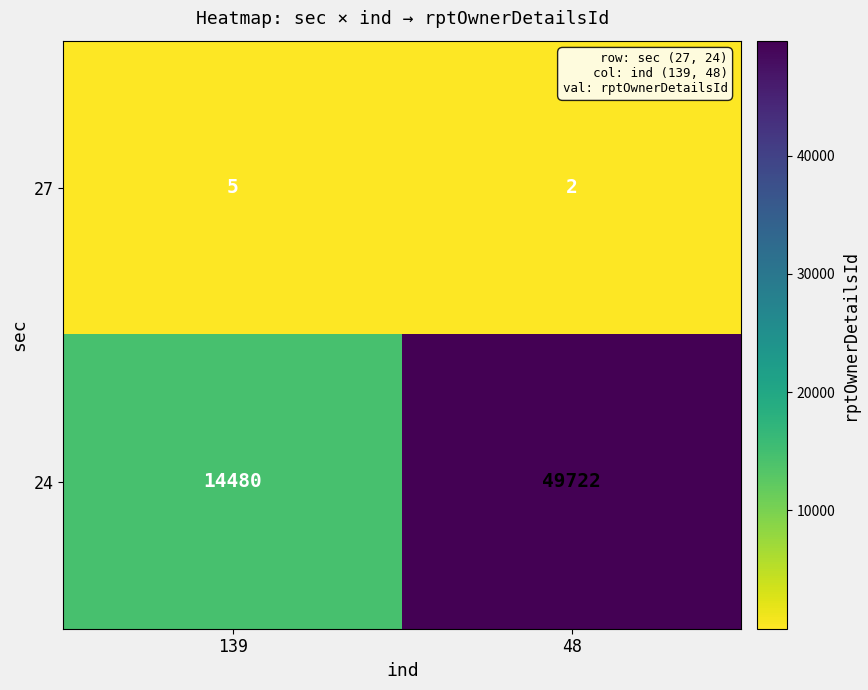

What is the sum of the 27 values at 48 and 139?

7